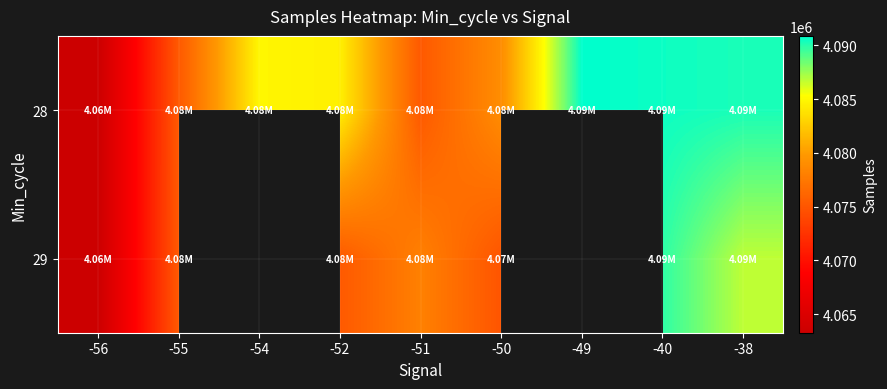

Which series has the largest range (max minus min)?

28